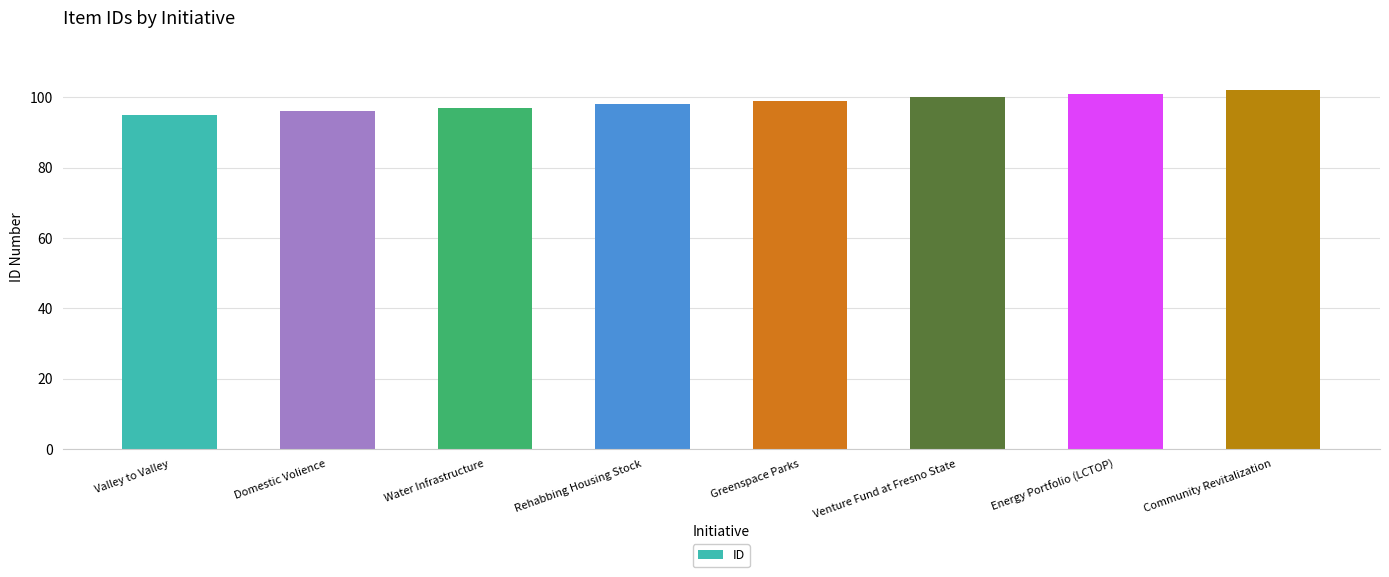

How many data points does each series have?

8